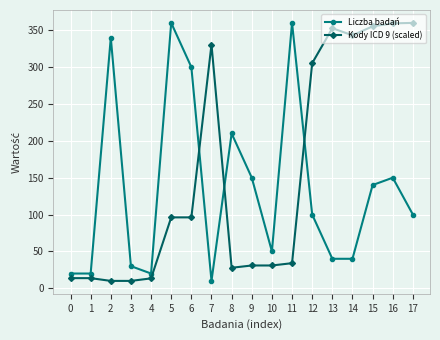

Where does the Liczba badań series first go above 100?

2